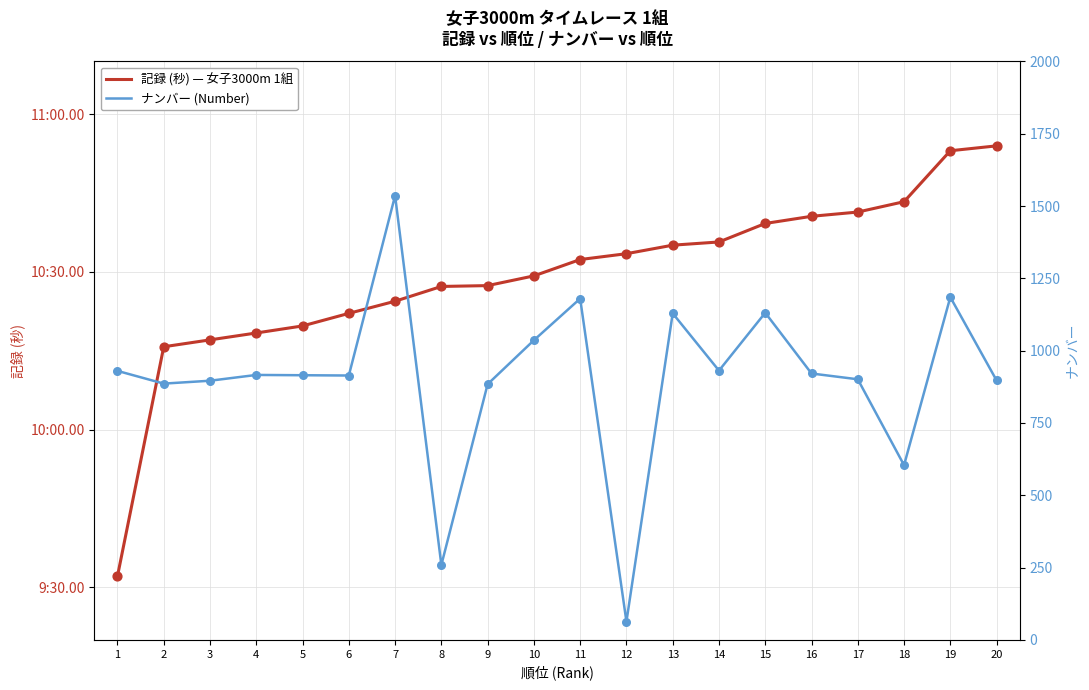

Which series reaches the maximum Y coordinate?

ナンバー (Number)